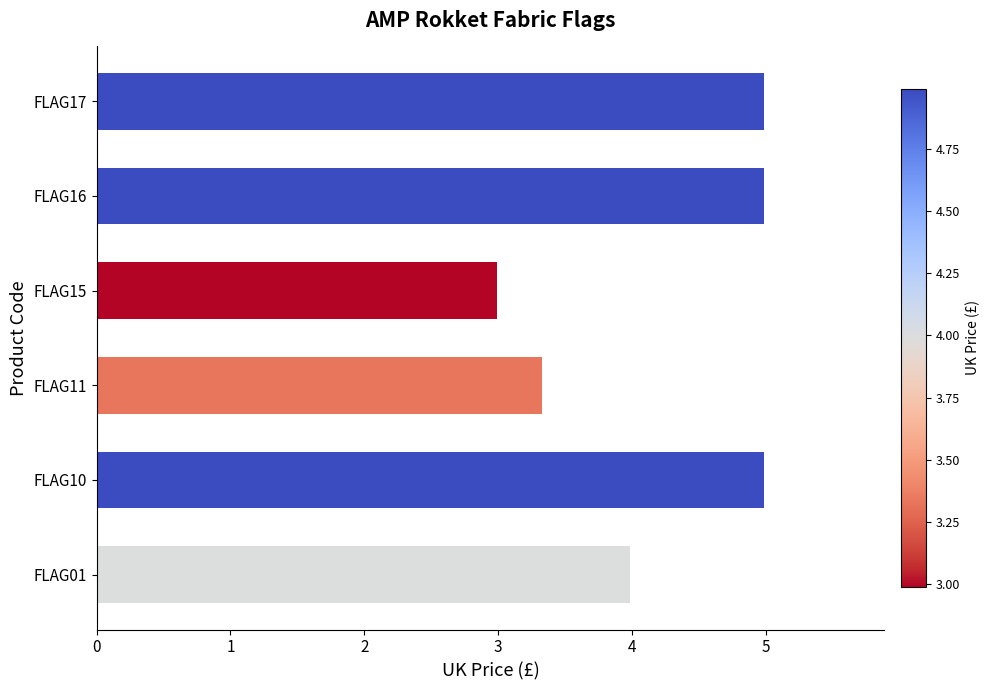

True or false: the data shows 5.0 at FLAG17.

True